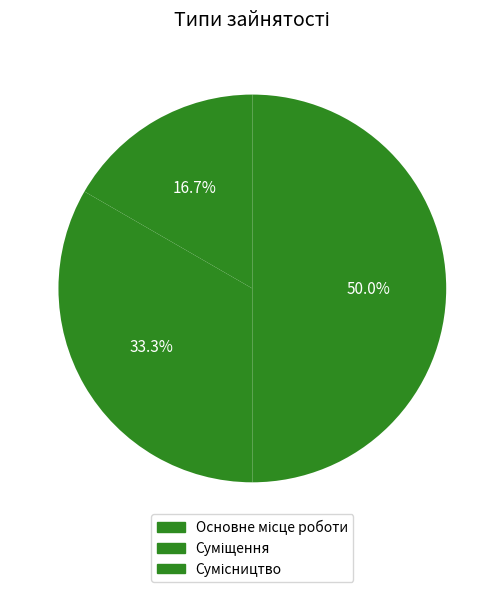

Does Основне місце роботи account for over 50% of the chart?

No